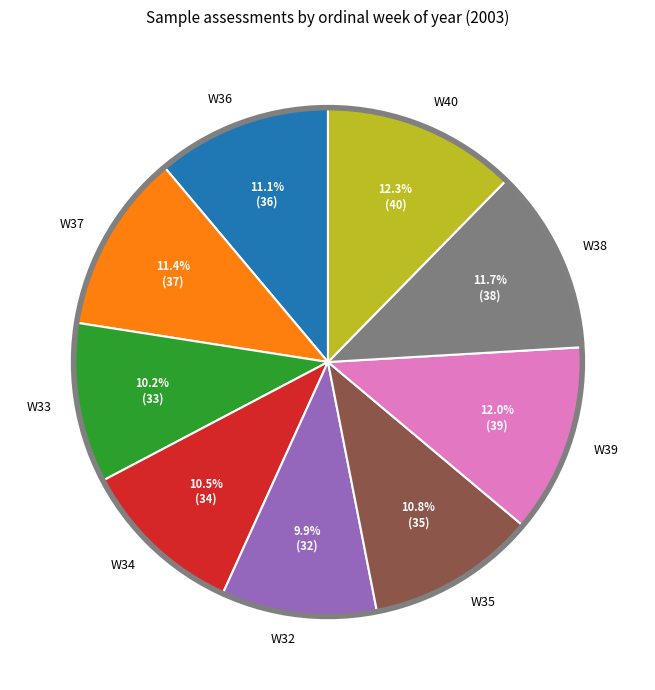

To the nearest percent, what percentage of the pie is W32?

10%